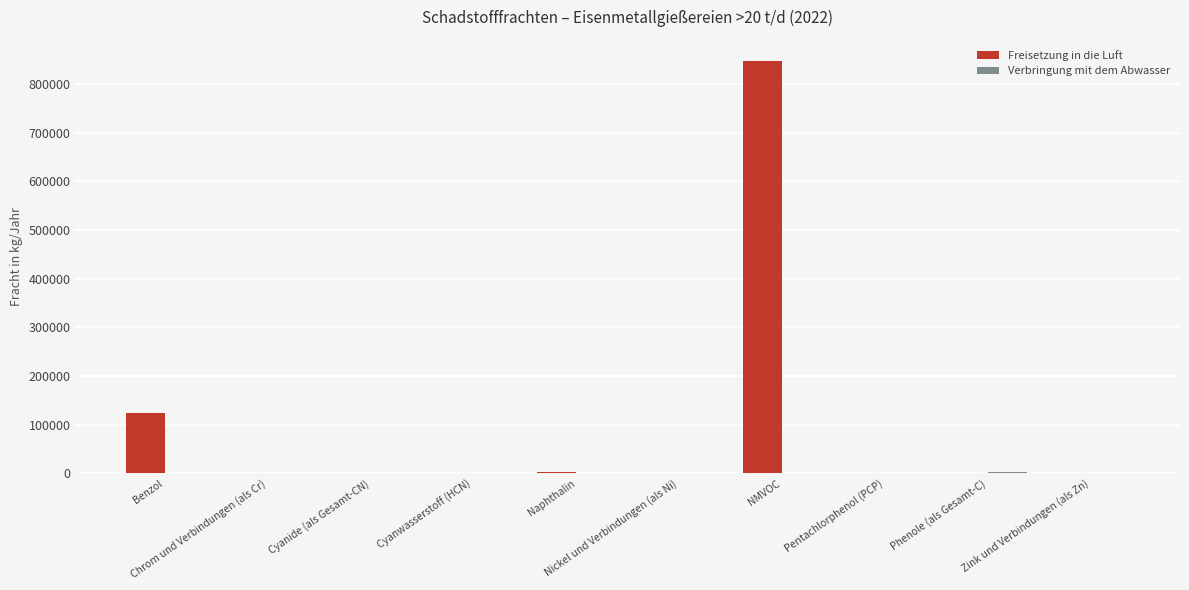

The value of Freisetzung in die Luft at Zink und Verbindungen (als Zn) is -309647. True or false?

False